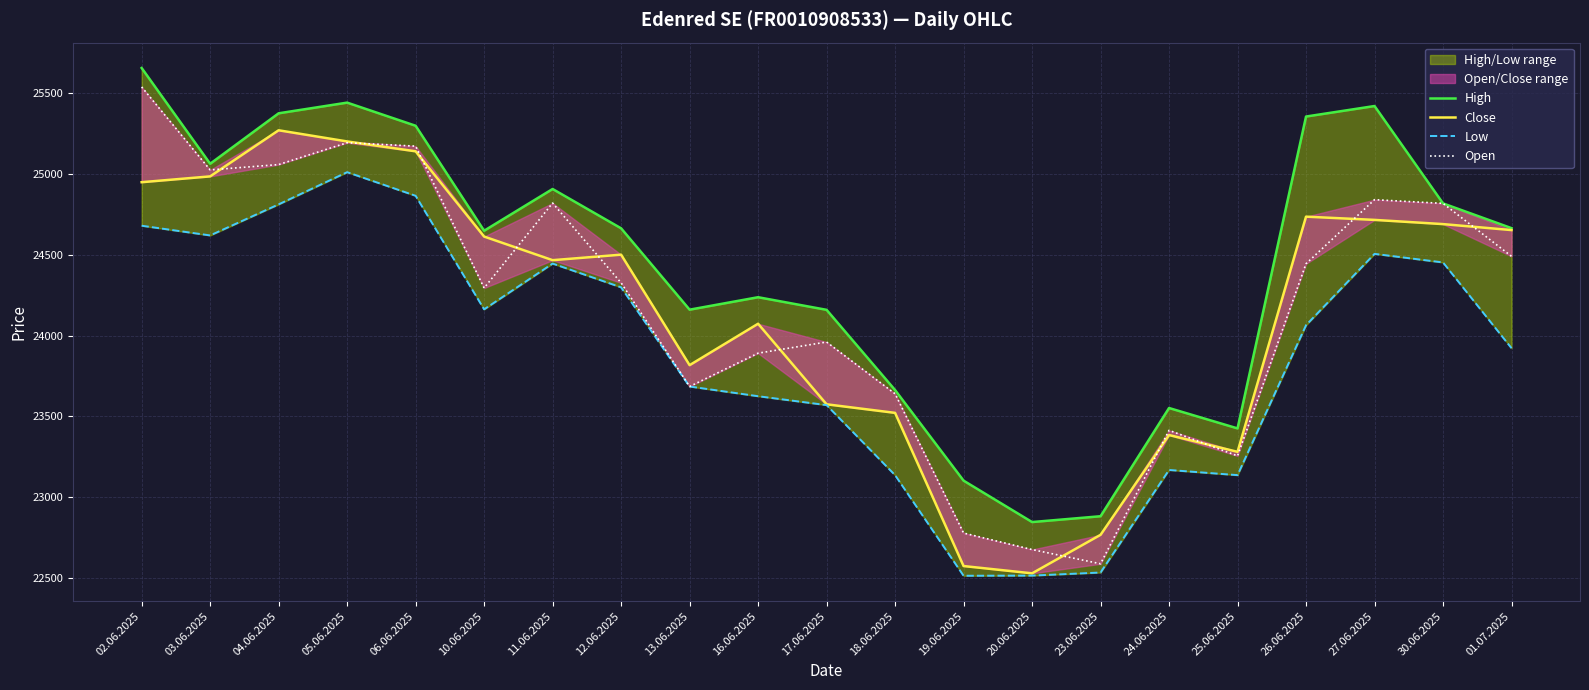

Is it true that Low equals 23570 at 17.06.2025?

True